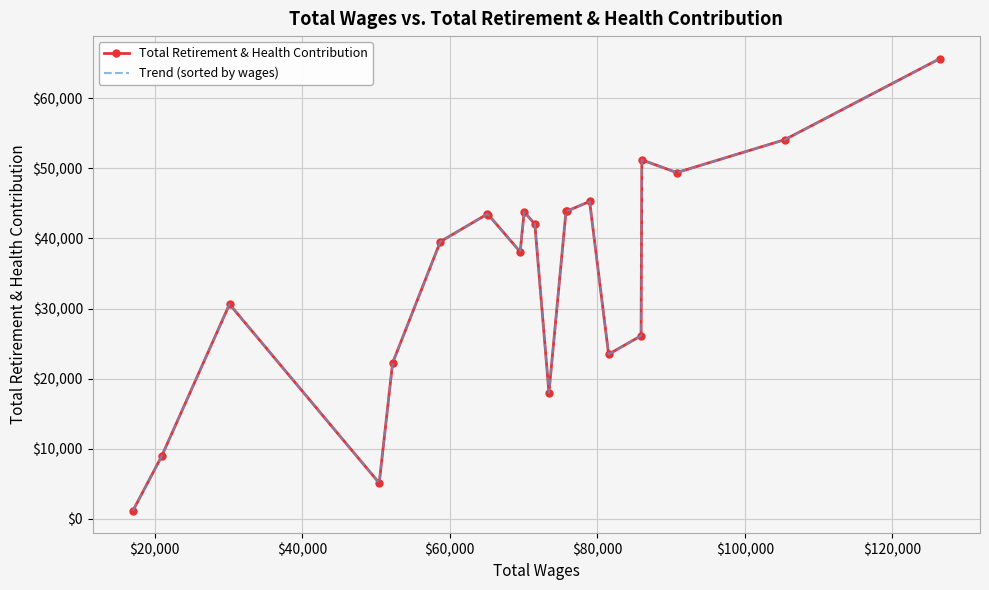

Reading left to right, what are all the values shown in this chart?

Total Retirement & Health Contribution: 1194	8948	30623	5123	22245	39544	43475	43401	38088	43798	42033	18005	43846	43878	45269	23482	26124	51200	49390	54075	65626
Trend (sorted by wages): 1194	8948	30623	5123	22245	39544	43475	43401	38088	43798	42033	18005	43846	43878	45269	23482	26124	51200	49390	54075	65626